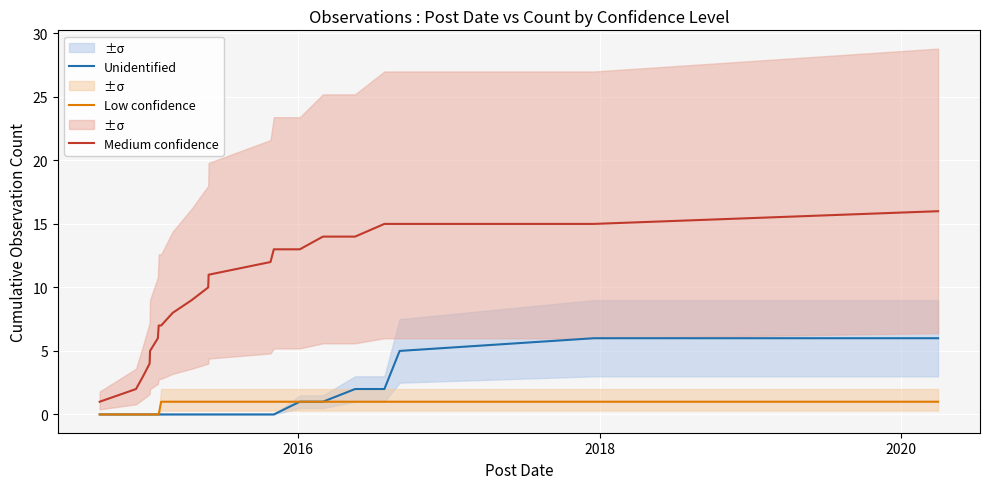

How many series are shown in this chart?

3